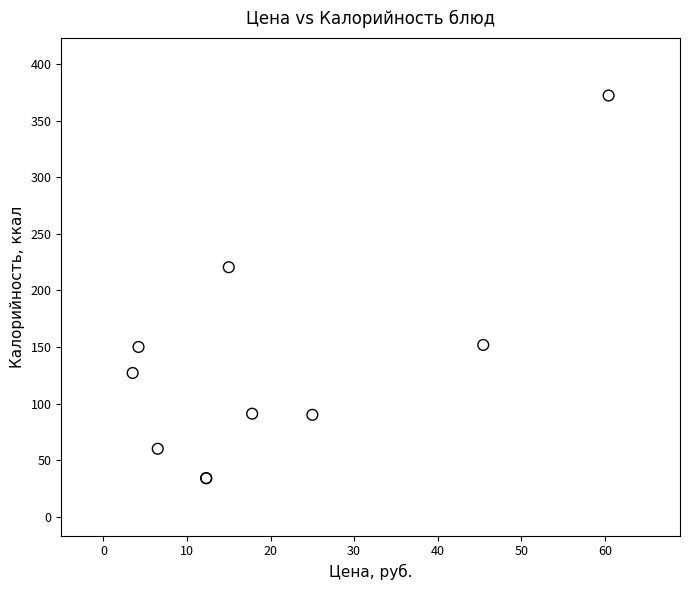

What Y value in the scatter plot is closest to 203?

220.5